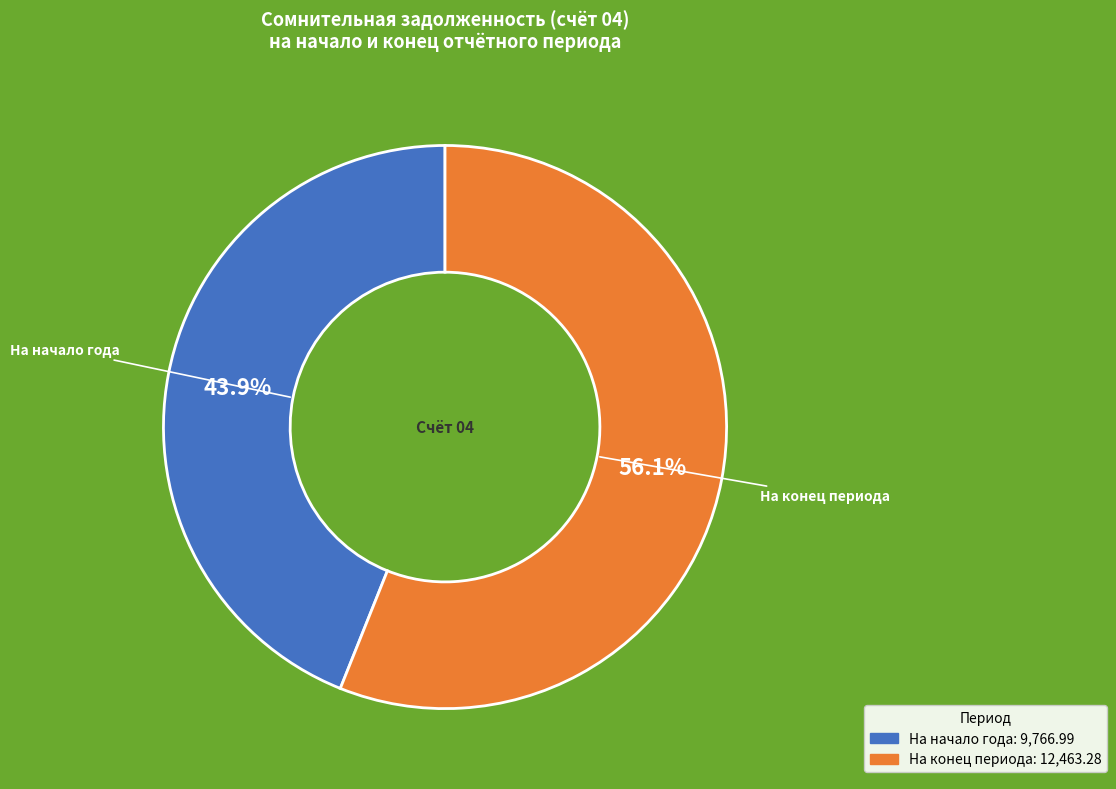

How many segments does this pie chart have?

2